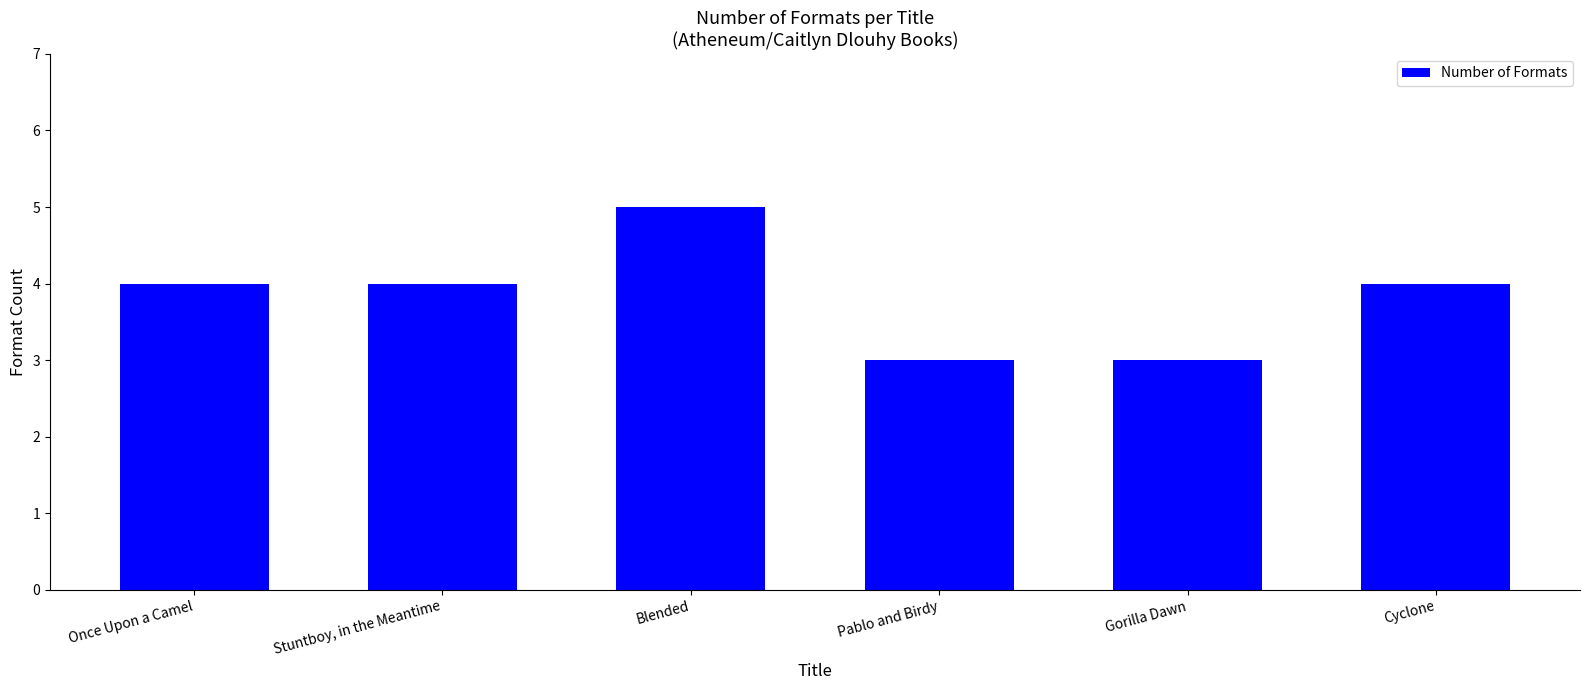

True or false: the data shows 3 at Pablo and Birdy.

True